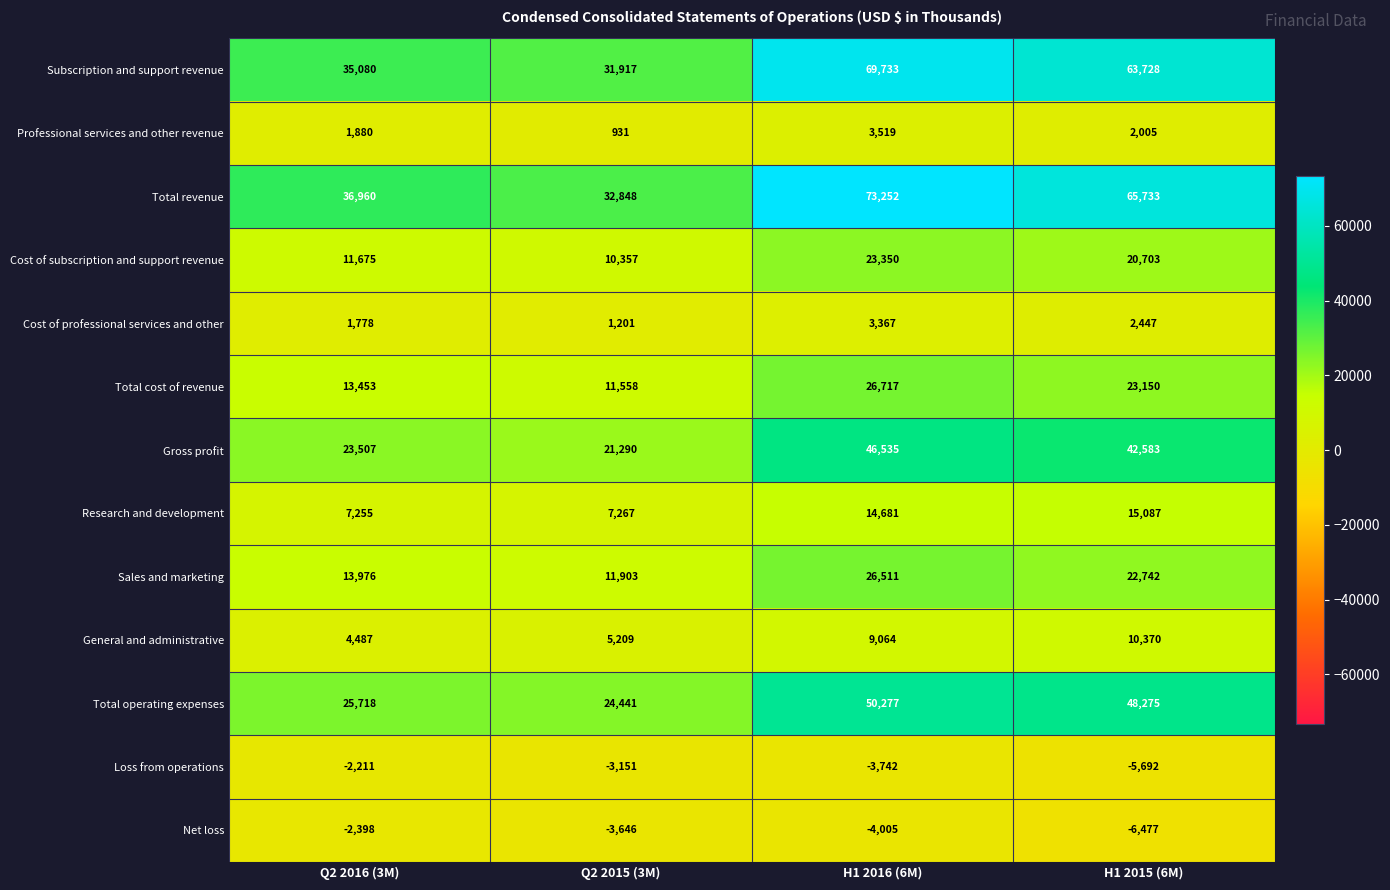

At which category is the sum across all series the highest?

H1 2016 (6M)